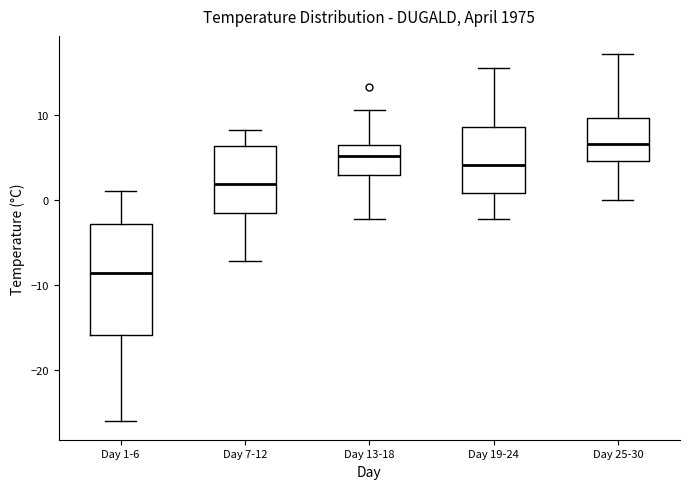

Where is the lower edge of the box for Day 25-30 on the y-axis? The values are not printed on the chart, so give them approximately, as read against the axis.

5